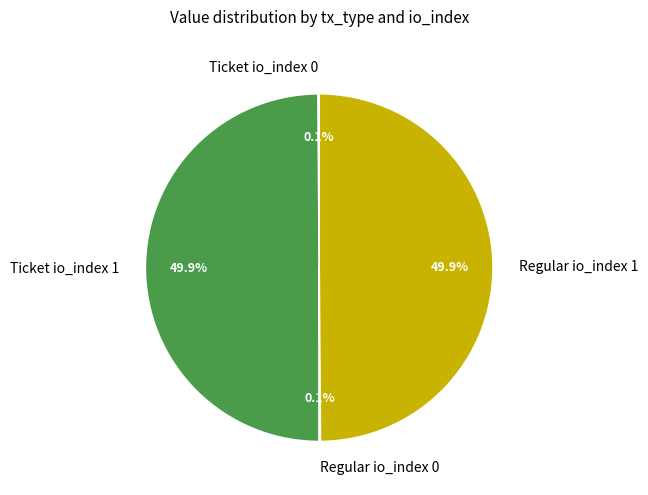

What portion of the pie excludes Regular io_index 1?

50.1%